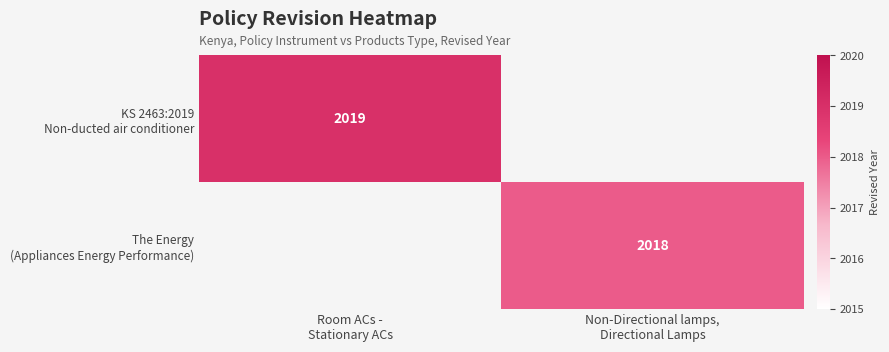

How many series are shown in this chart?

2